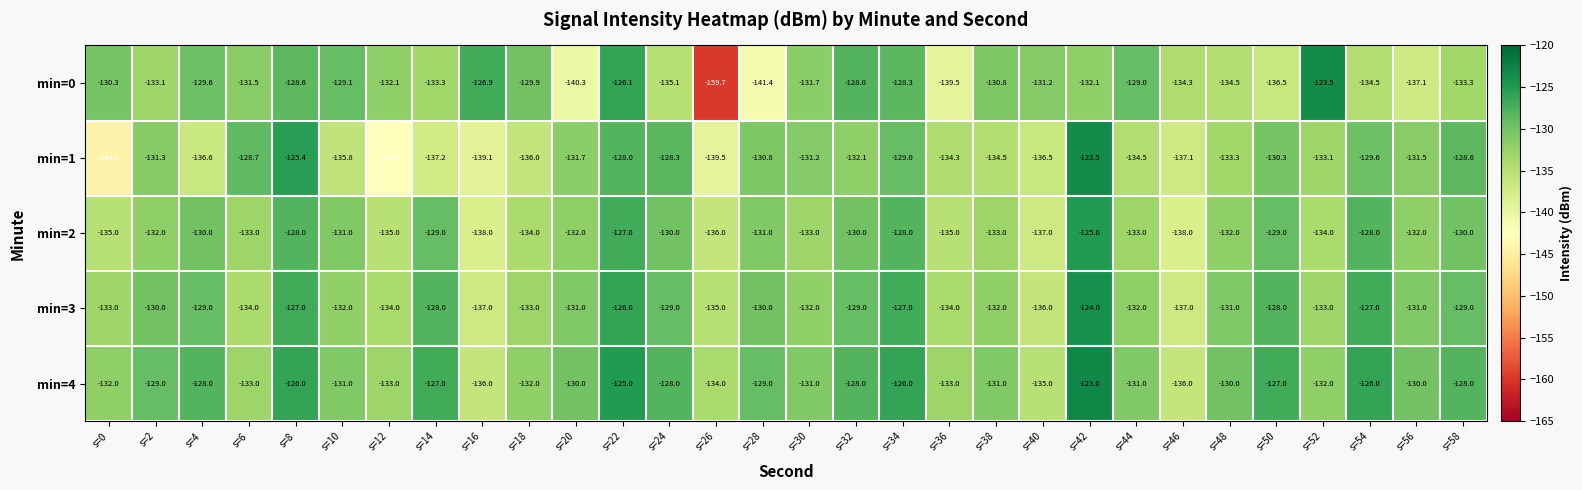

What is the sum of all min=0 values?

-3991.3